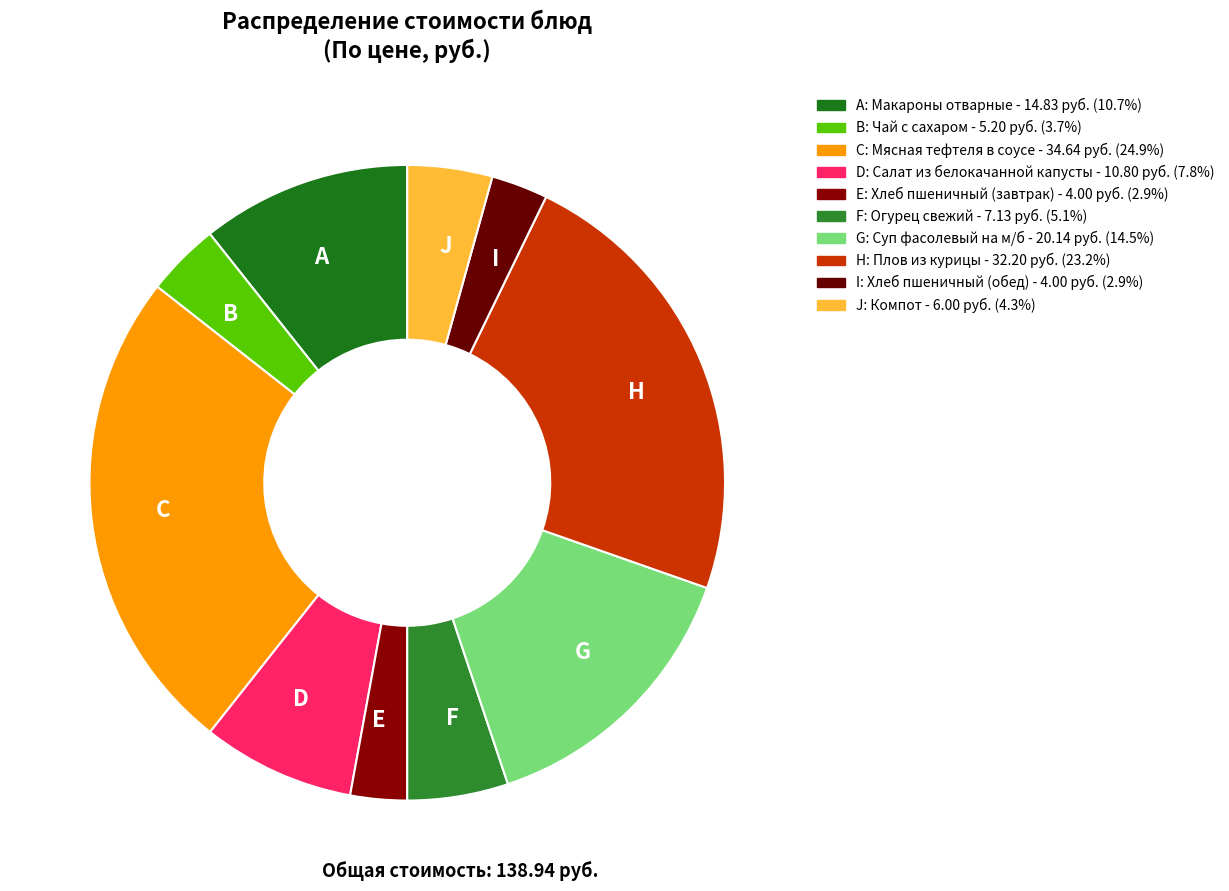

Do E and G together represent more than half of the pie?

No